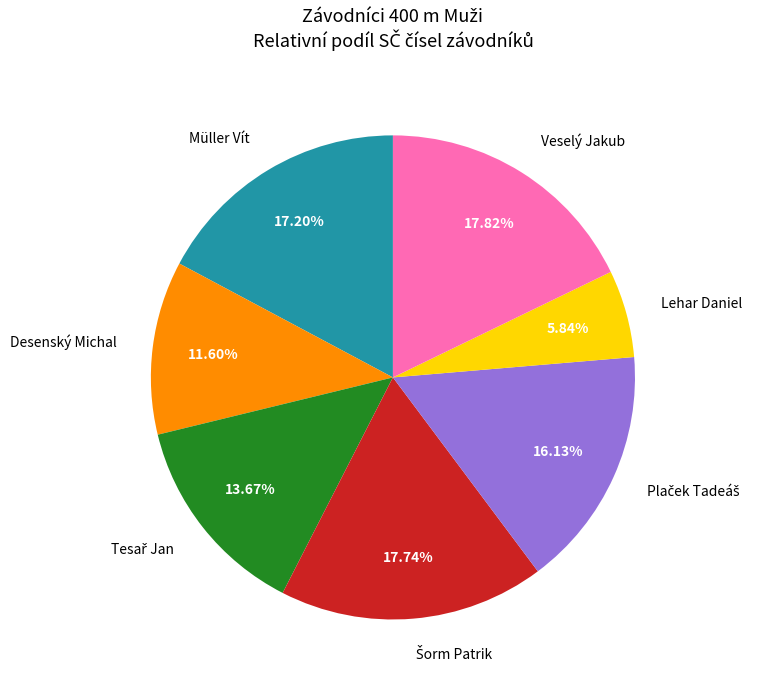

Which slice is the smallest?

Lehar Daniel